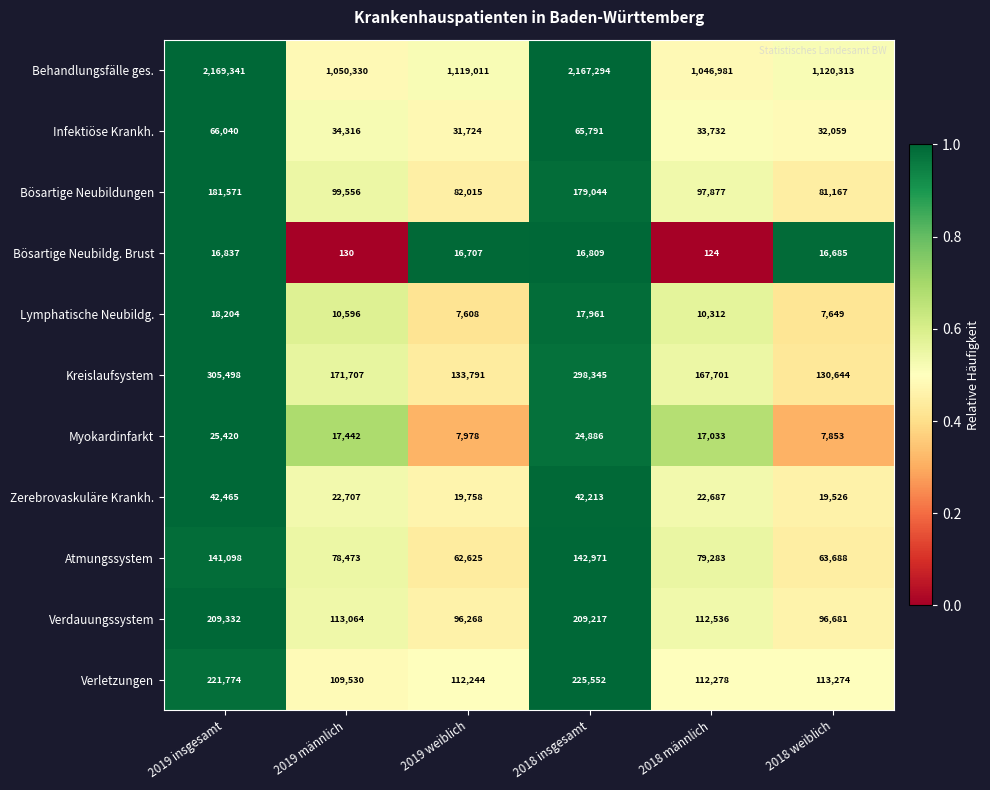

Which label corresponds to the largest value in the chart?

2019 insgesamt